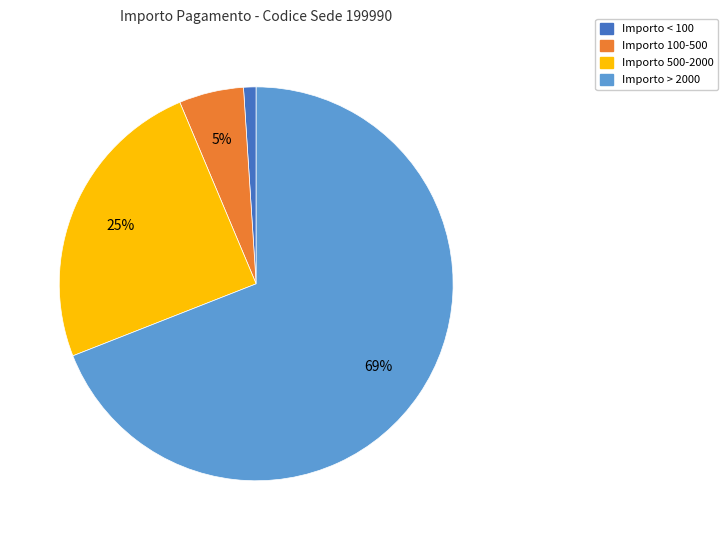

To the nearest percent, what is the difference between the largest and smallest slice percentages?

68%